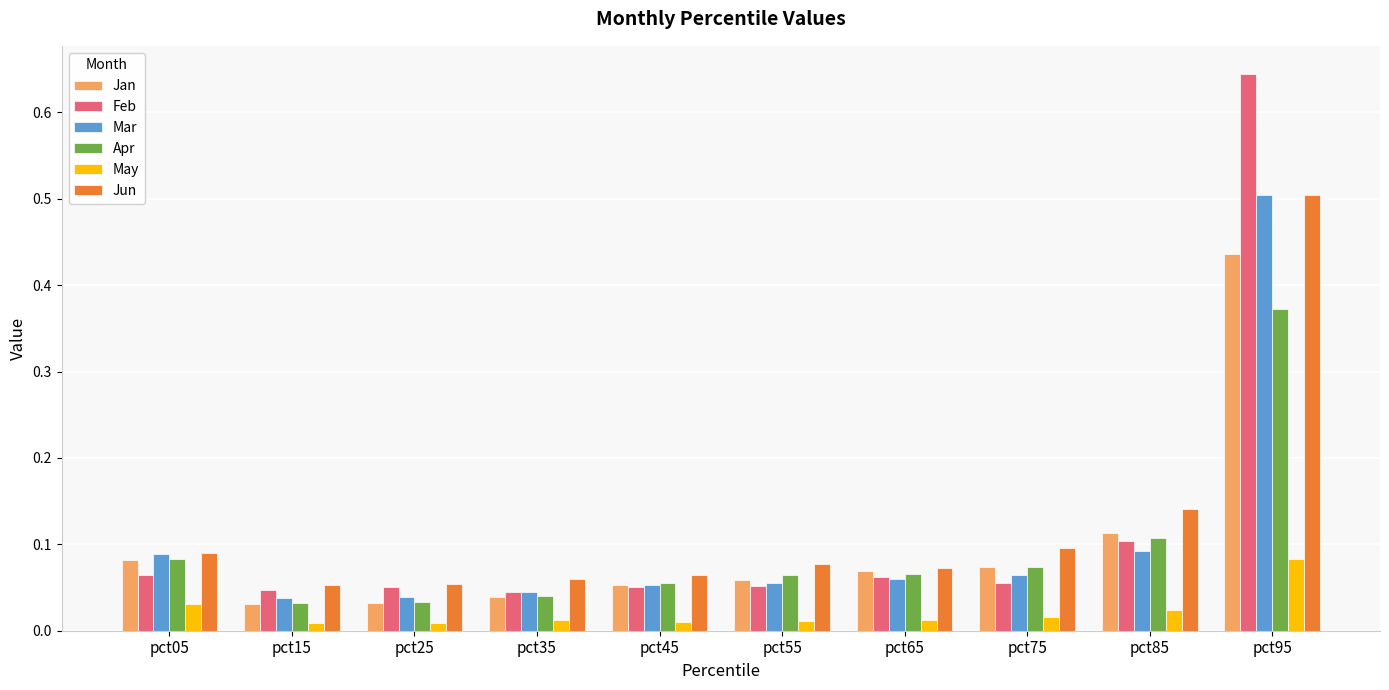

True or false: Feb has a value of 0.1 at pct85.

True